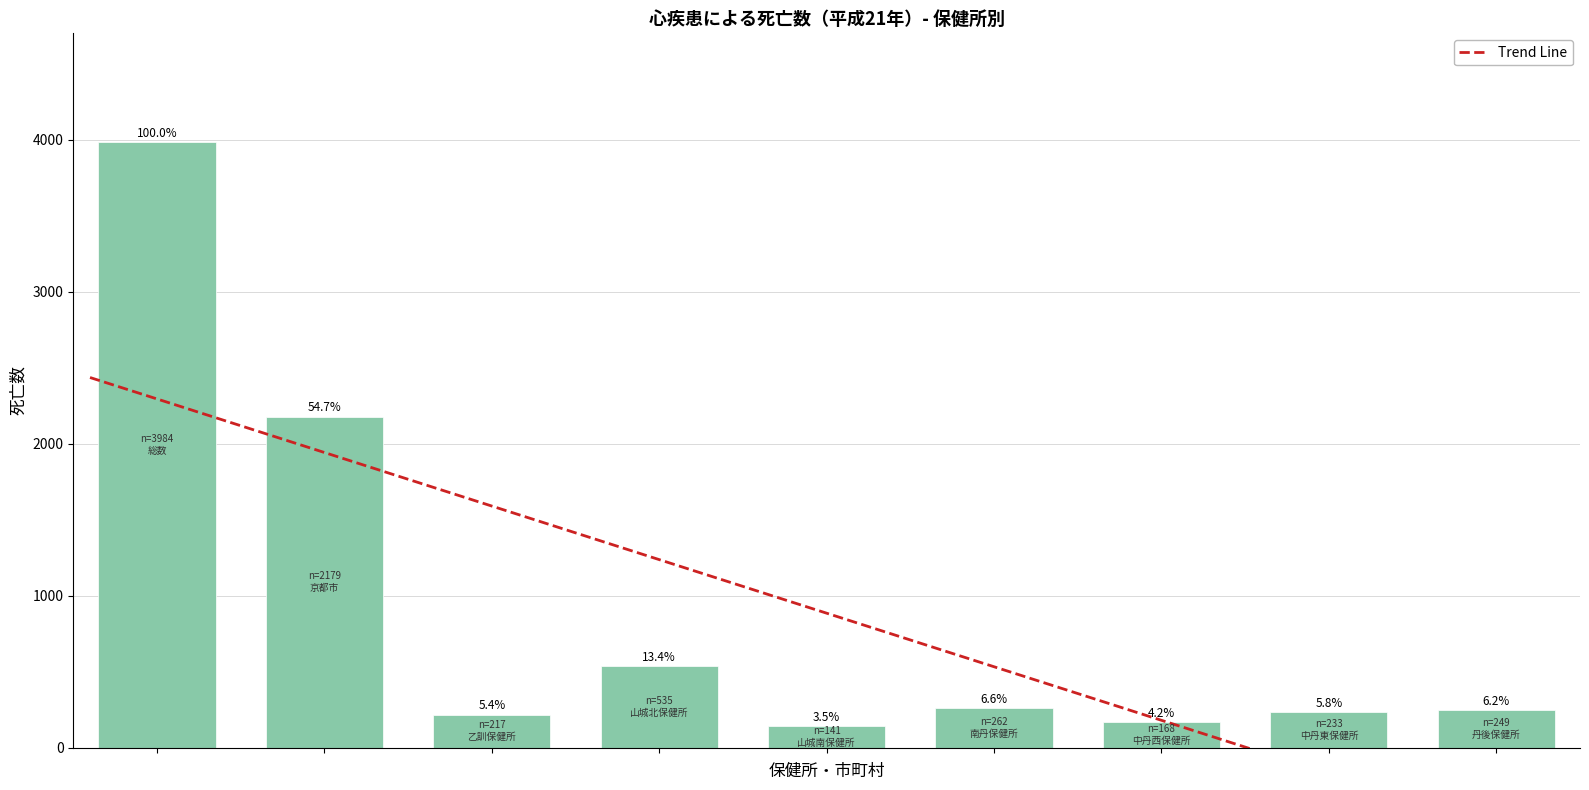

What position from the left is 中丹西保健所?

7